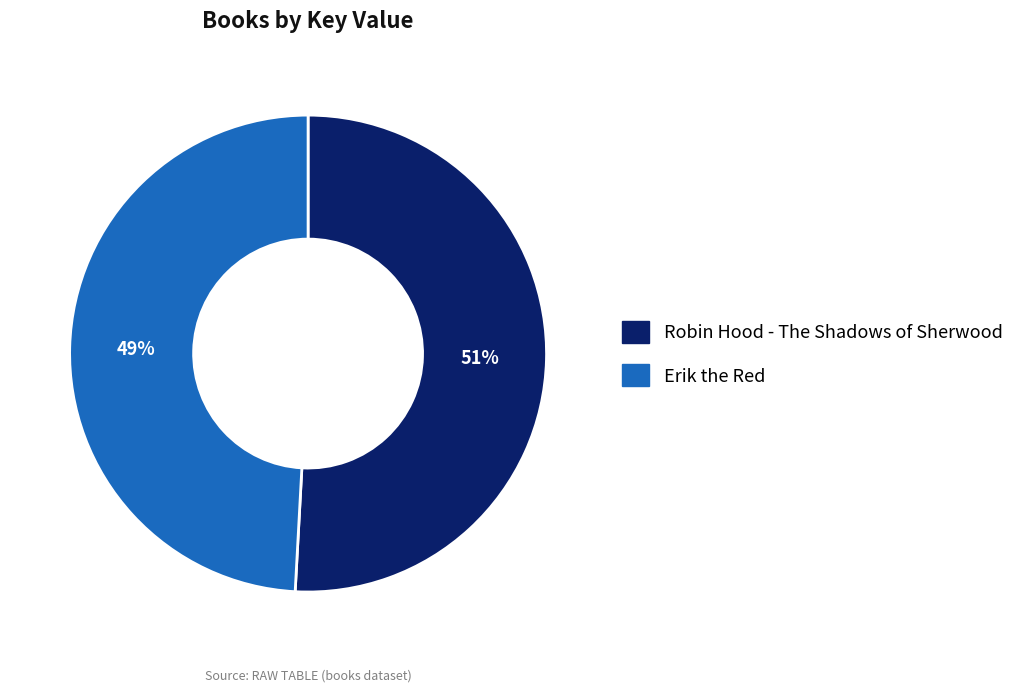

Is the sum of Erik the Red and Robin Hood - The Shadows of Sherwood greater than half?

Yes